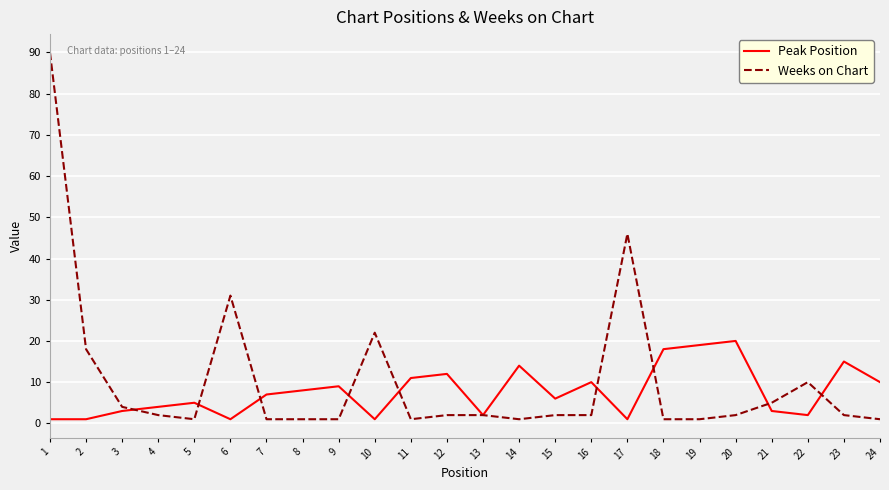

Is the value of Weeks on Chart at 6 greater than the value of Peak Position at 14?

Yes